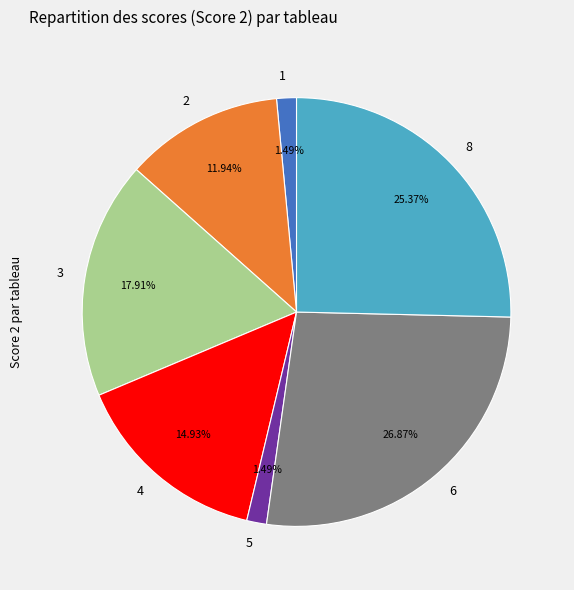

Do 5 and 3 together represent more than half of the pie?

No